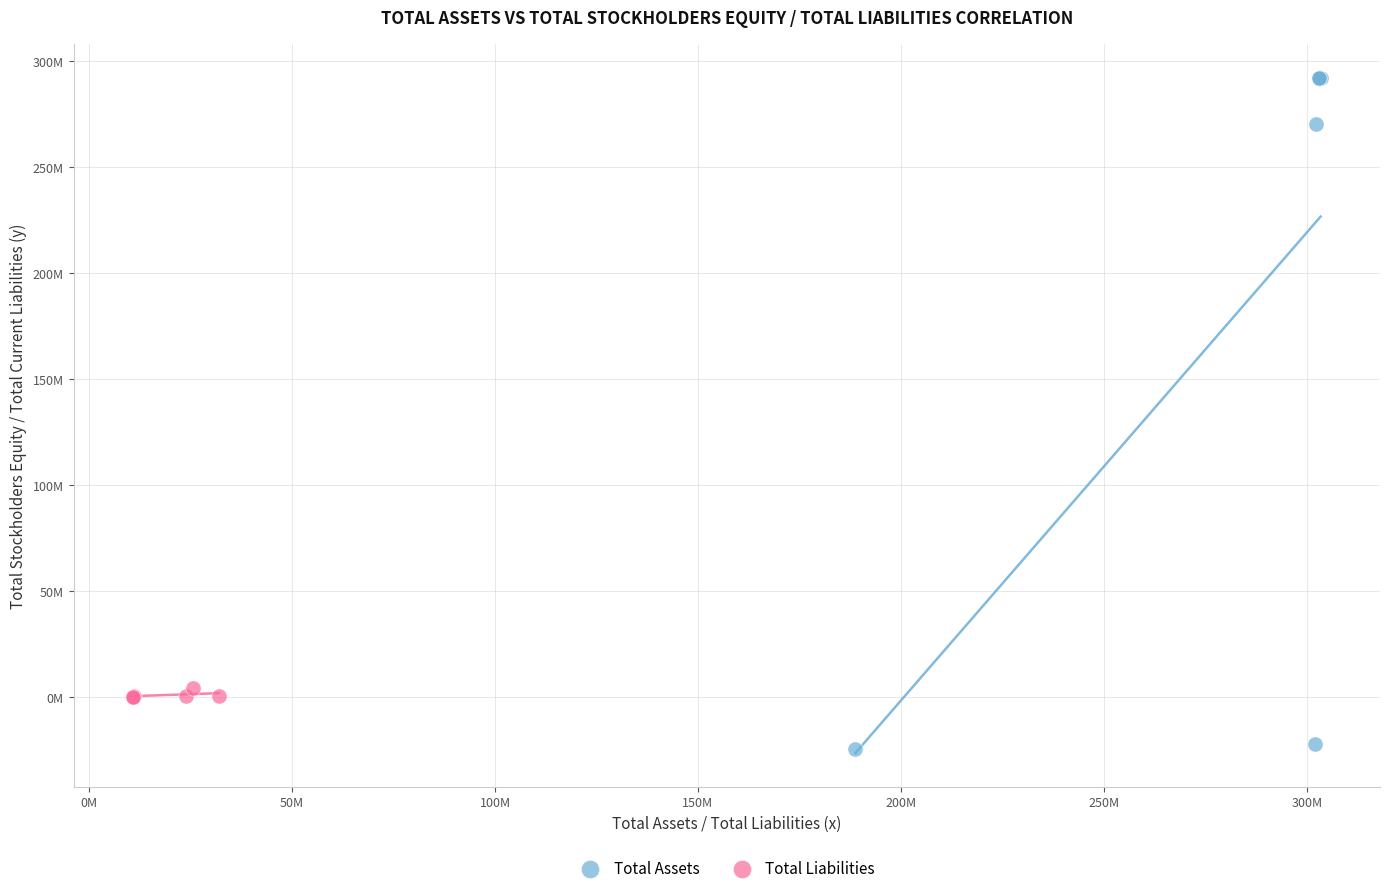

What are all the series names shown in the legend?

Total Assets, Total Liabilities